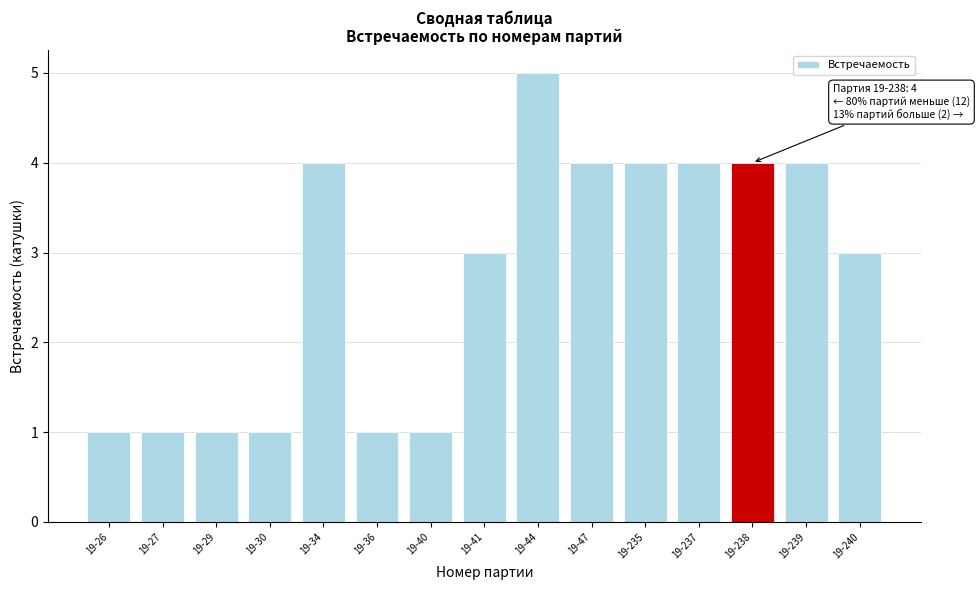

Reading left to right, transcribe all the data shown in this chart.

1	1	1	1	4	1	1	3	5	4	4	4	4	4	3